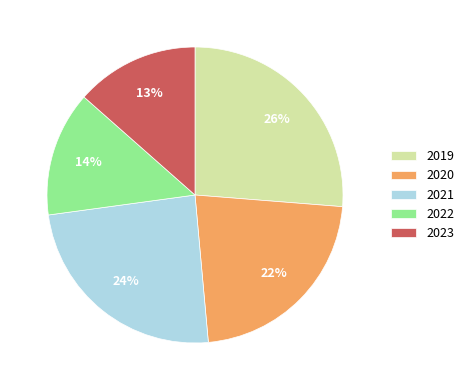

The 2021 slice represents 24% of the pie. True or false?

True